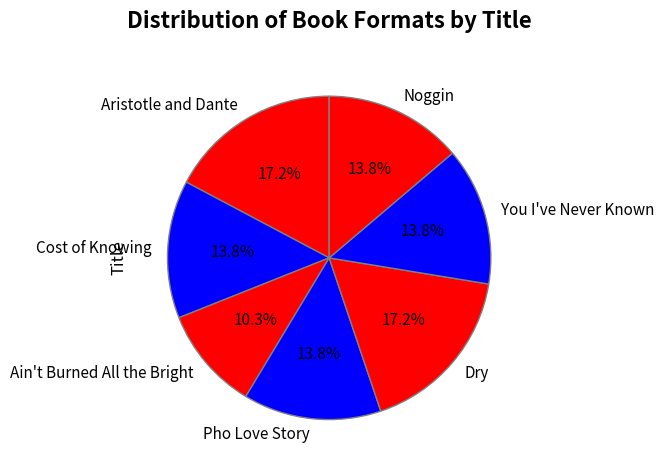

Approximately how many times larger is the value at Cost of Knowing compared to Ain't Burned All the Bright?

1.3